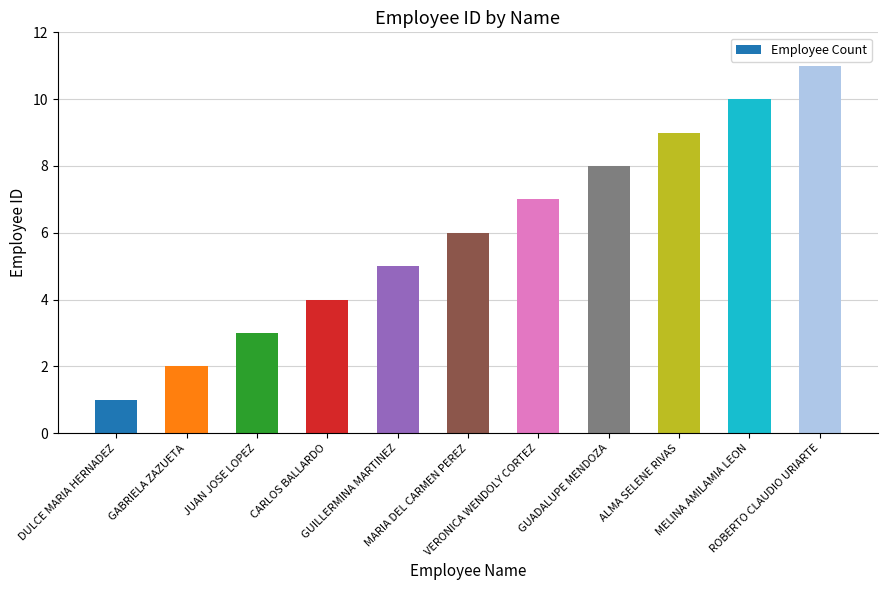

Reading left to right, what are all the values shown in this chart?

1	2	3	4	5	6	7	8	9	10	11